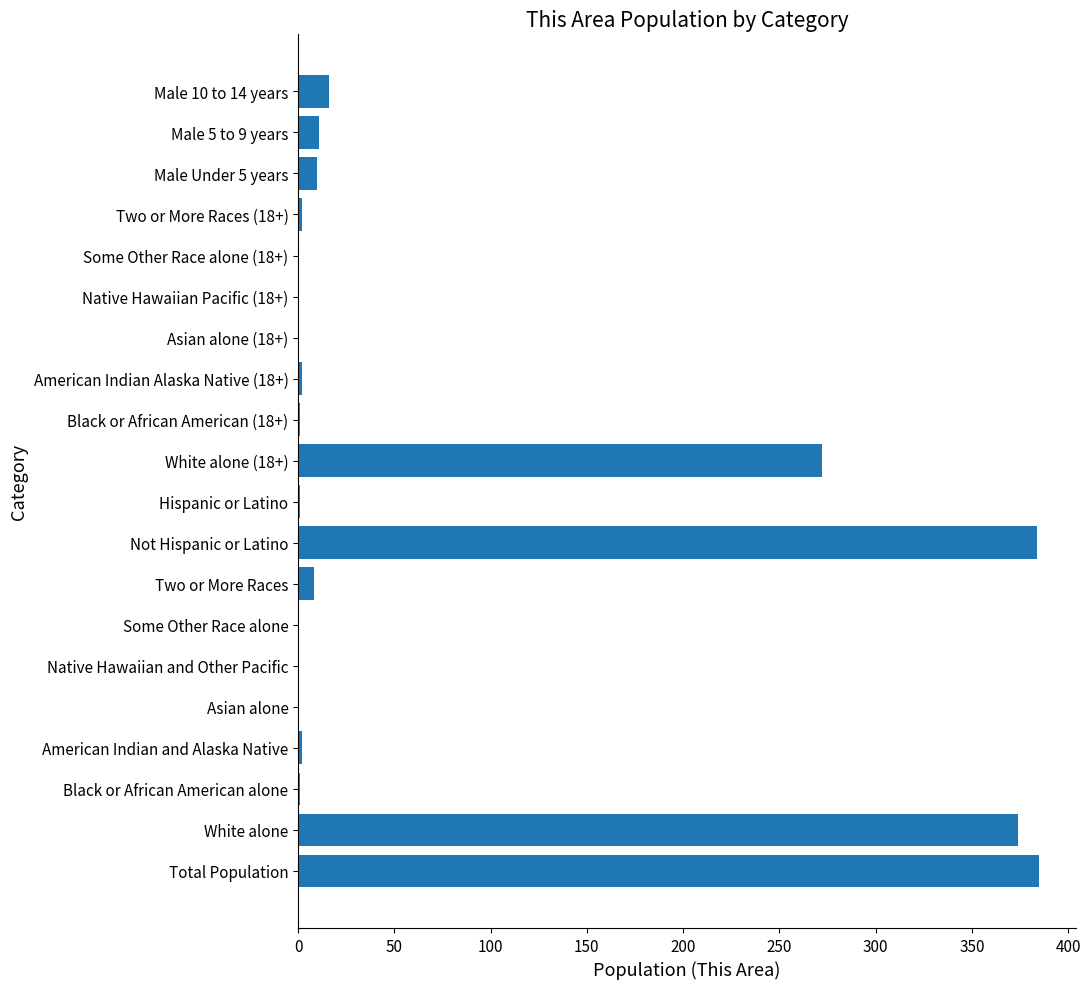

Does the chart contain stacked bars?

No